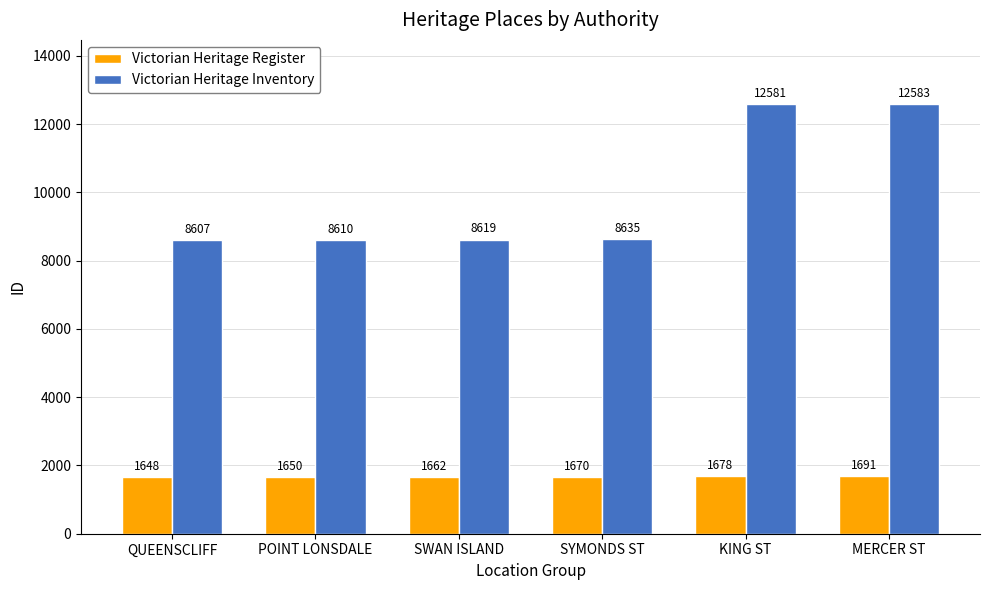

How many values in the Victorian Heritage Register series are below 1670?

3